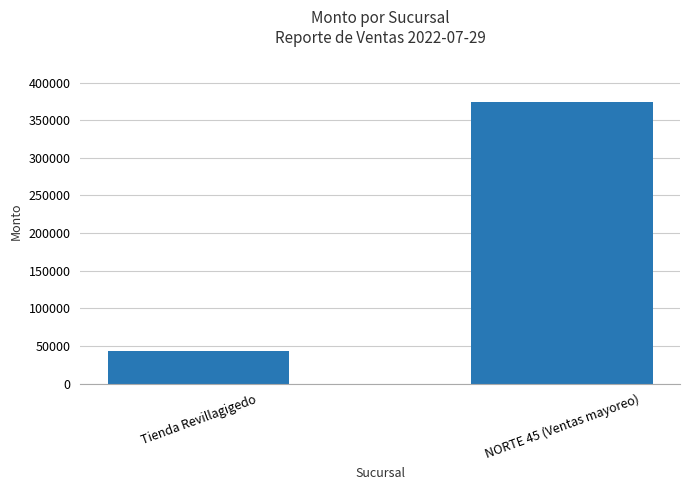

How many categories are shown in the chart?

2